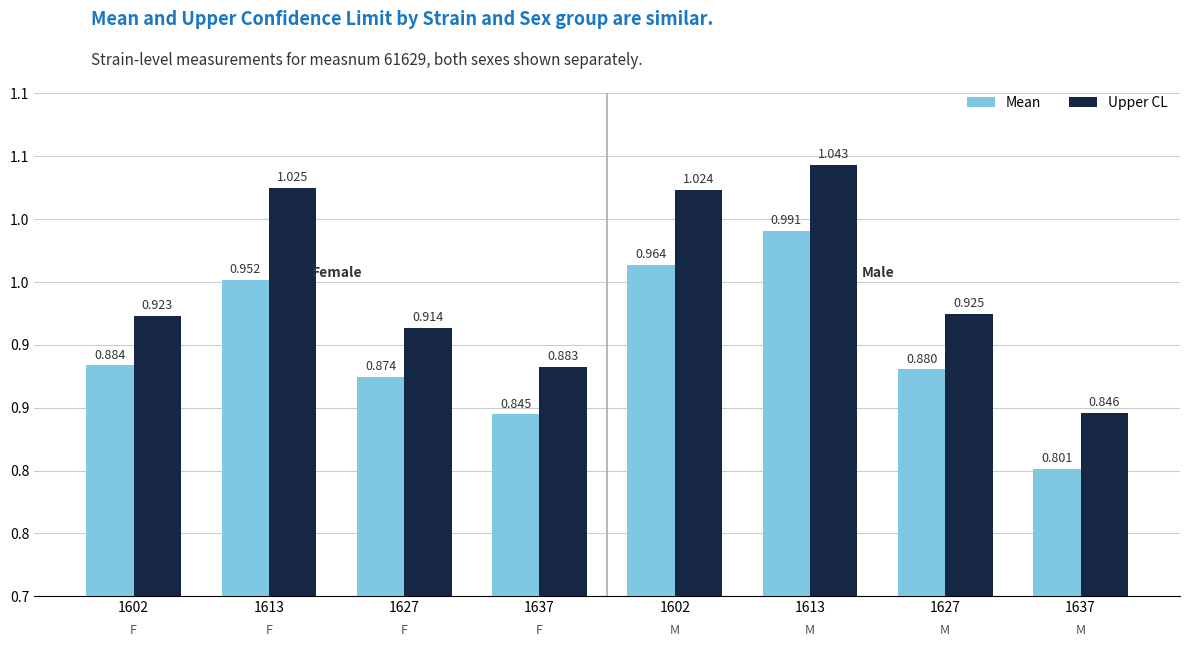

How many distinct data groups are displayed?

2